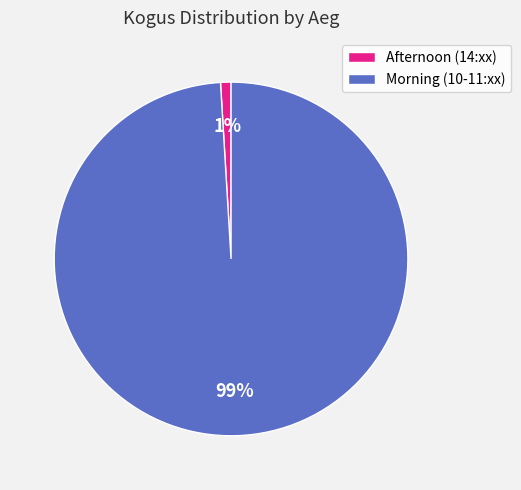

Rank the categories by value from lowest to highest.

Afternoon (14:xx), Morning (10-11:xx)